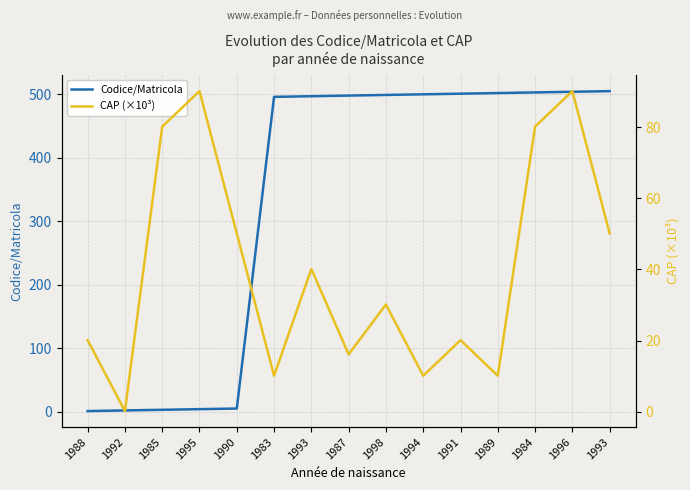

Rank the series by their average value, from lowest to highest.

CAP (×10³), Codice/Matricola